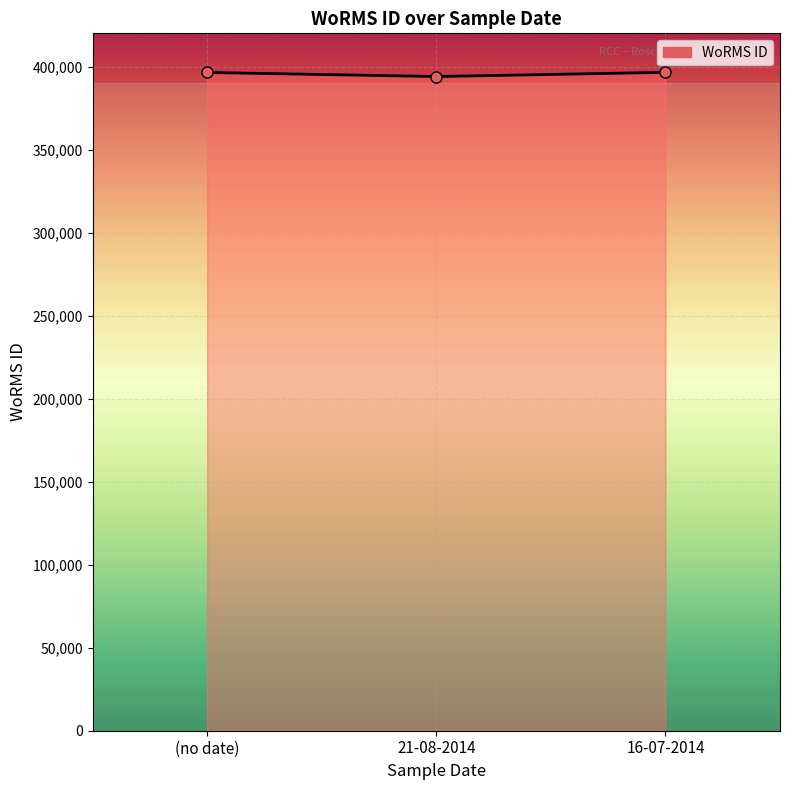

The value at (no date) is 126652. True or false?

False